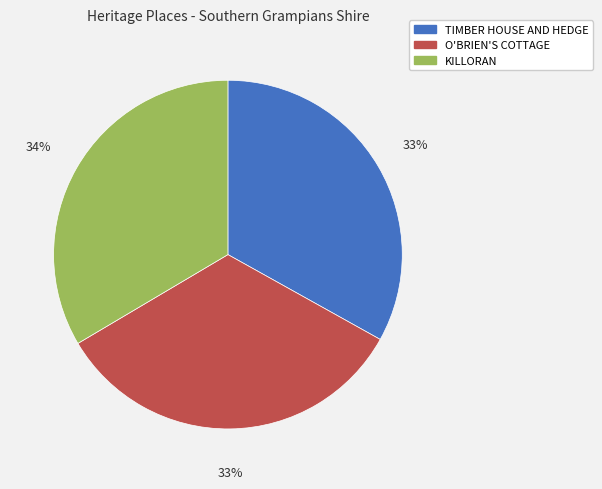

Approximately how many times larger is the value at O'BRIEN'S COTTAGE compared to TIMBER HOUSE AND HEDGE?

1.0